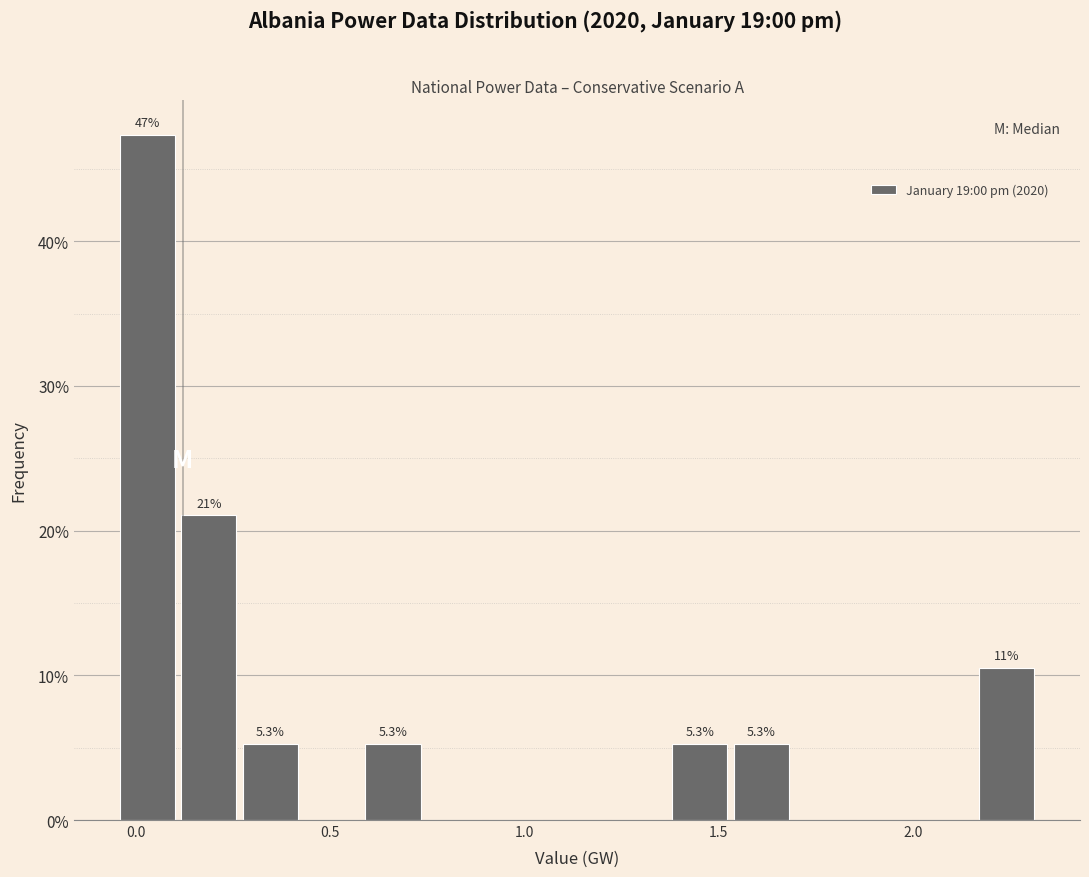

Read against the x-axis, roughly where is the centre of the tallest bar?

0.05